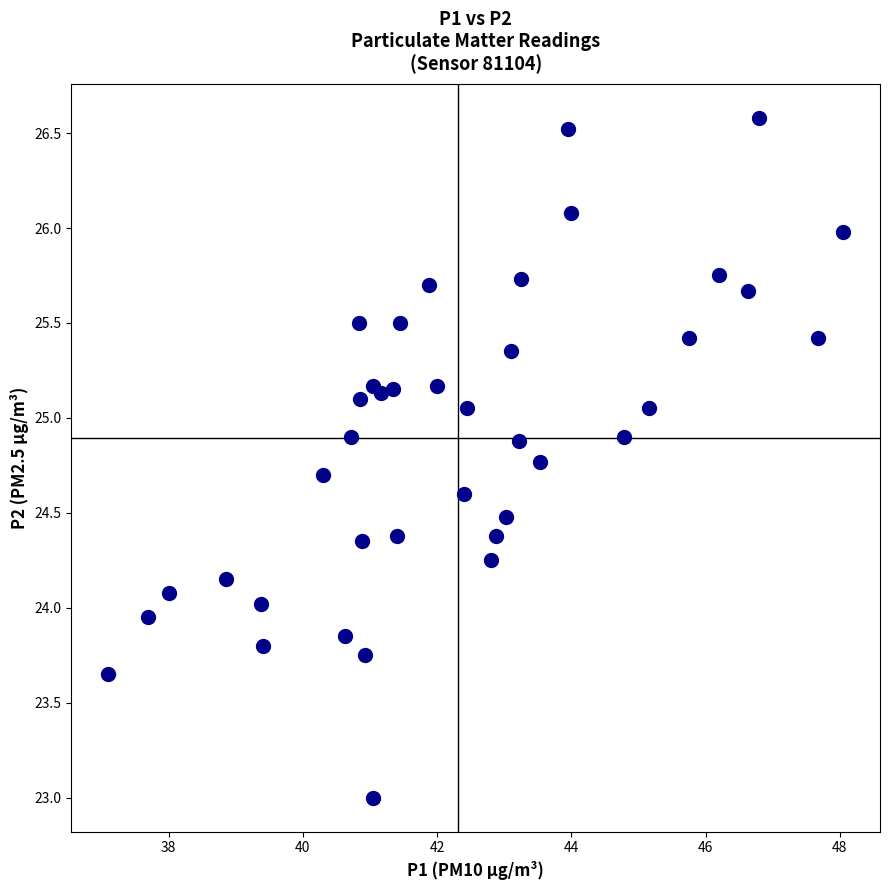

What is the range of Y values (max minus min)?

3.6